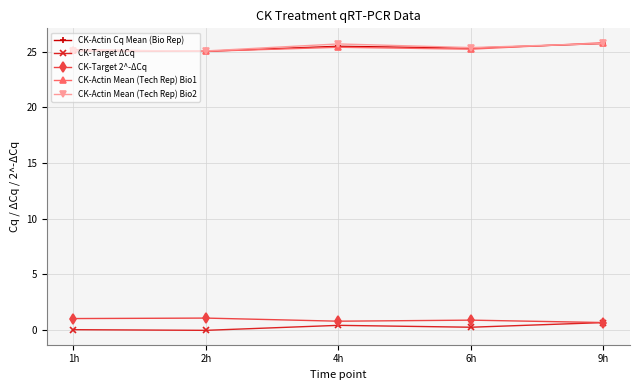

Does the chart display data point markers on the line(s)?

Yes